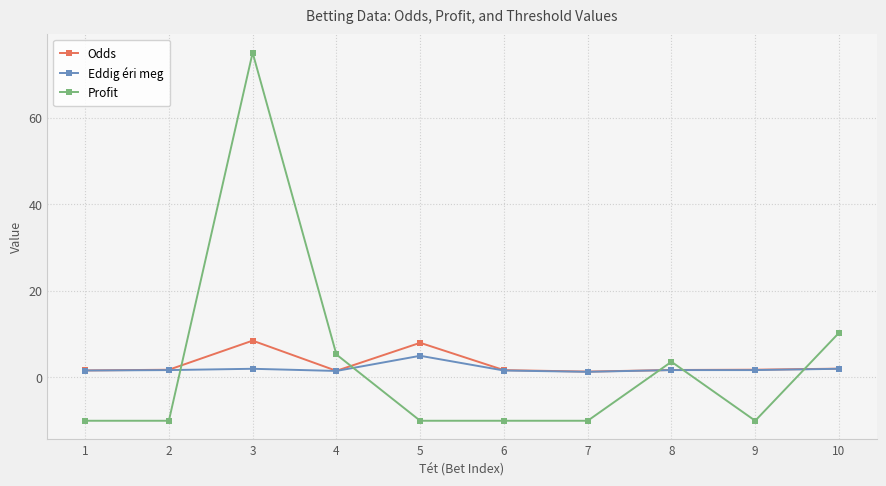

True or false: Profit has more than 1 interior local peaks.

True